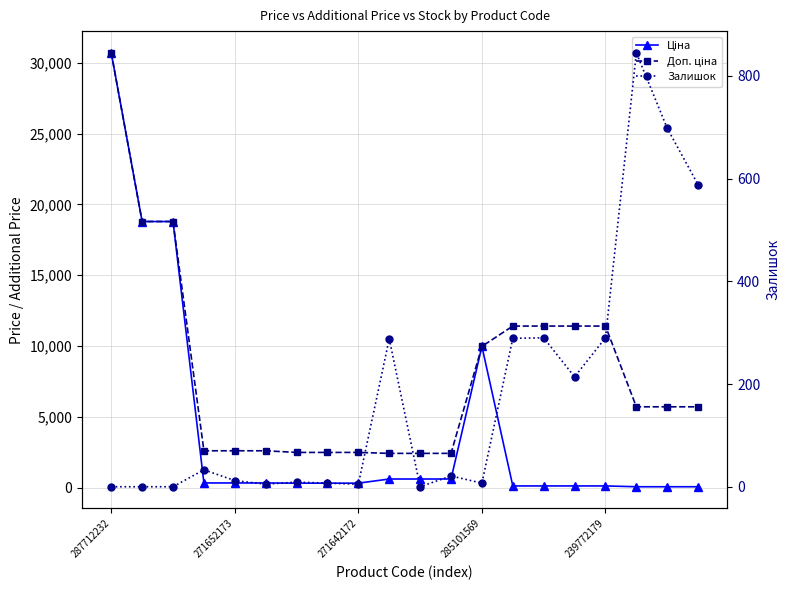

What is the value of the Ціна point at the 7th from the left?

310.3